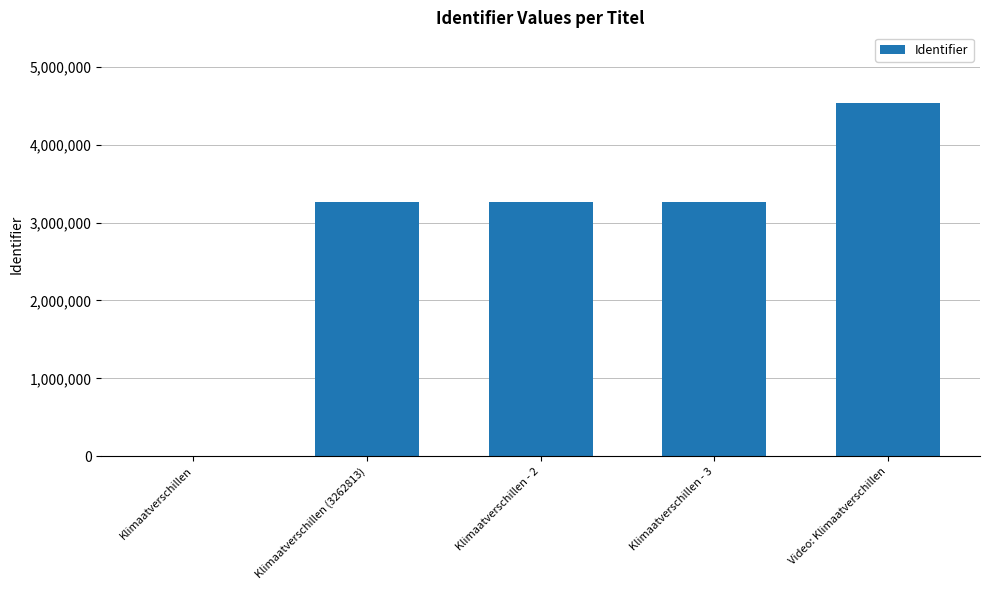

The value at Video: Klimaatverschillen is 4533359. True or false?

True